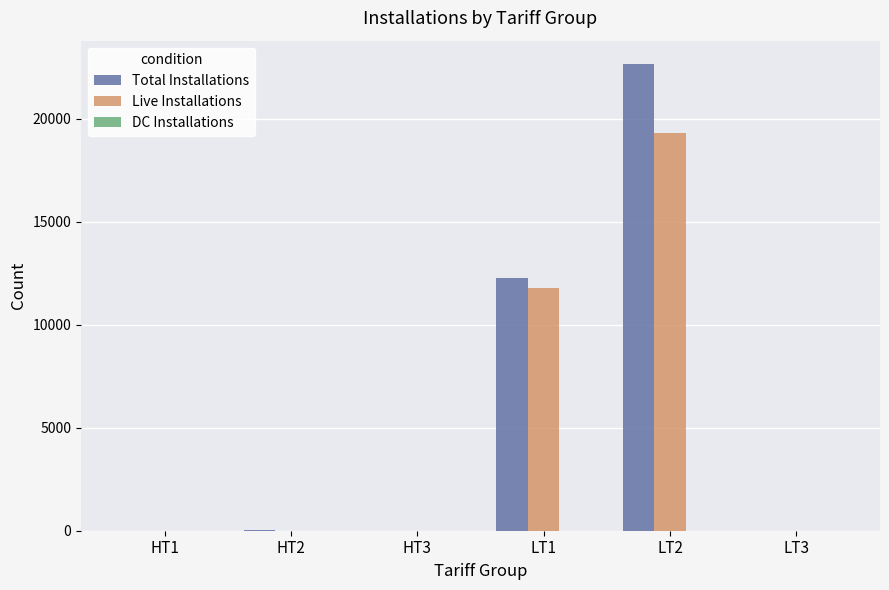

Which label corresponds to the largest value in the chart?

LT2